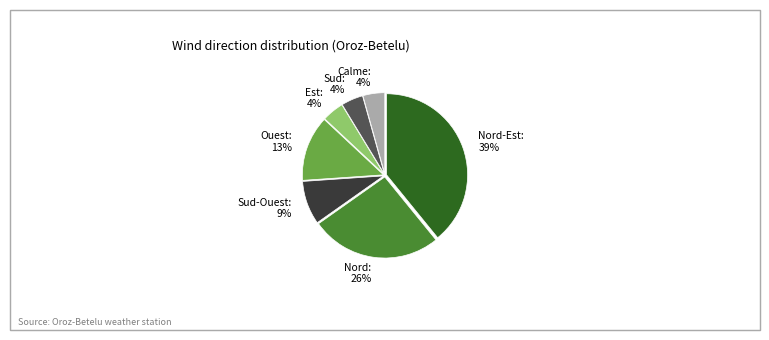

To the nearest percent, what is the difference between the largest and smallest slice percentages?

35%